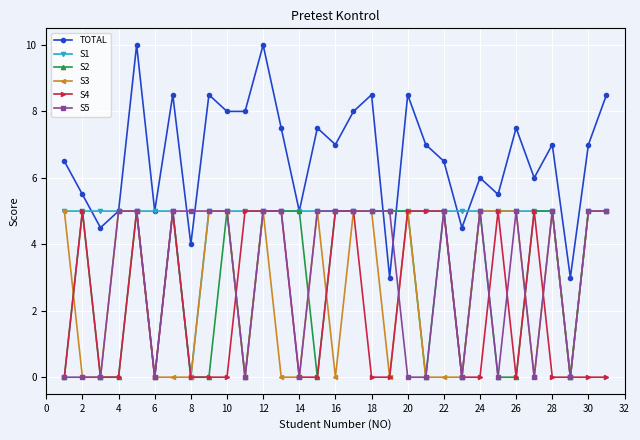

True or false: S5 and S2 cross at least once.

True